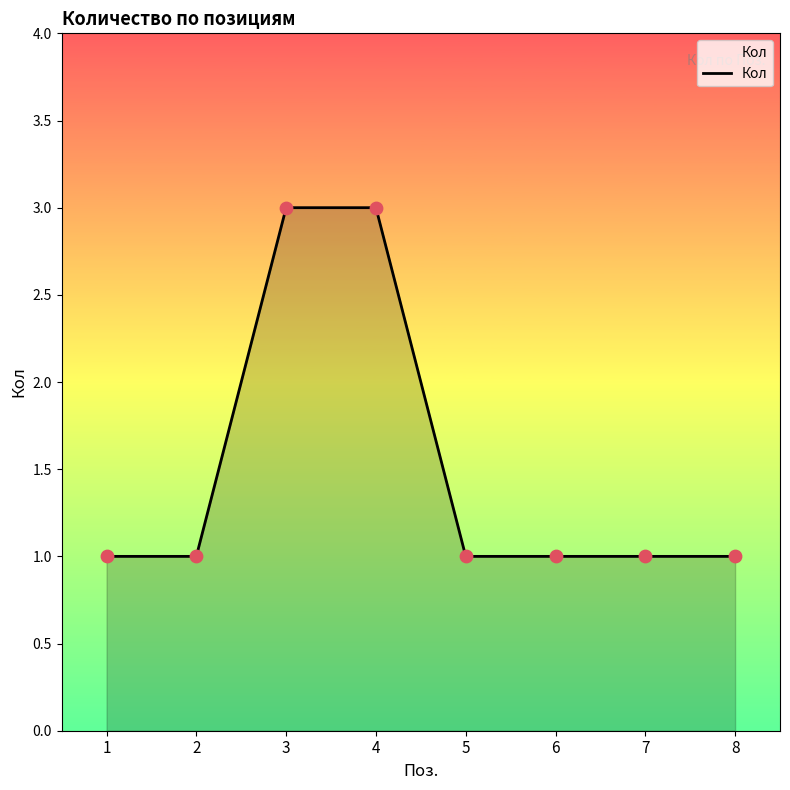

What is the change in value from 1 to 3?

+2